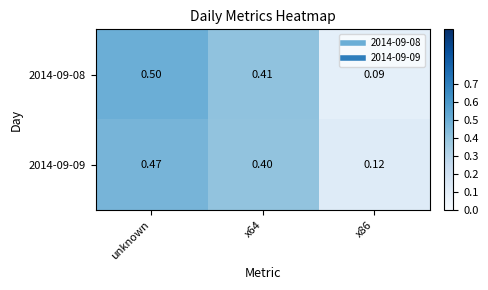

Which category has the highest value in the 2014-09-09 series?

unknown